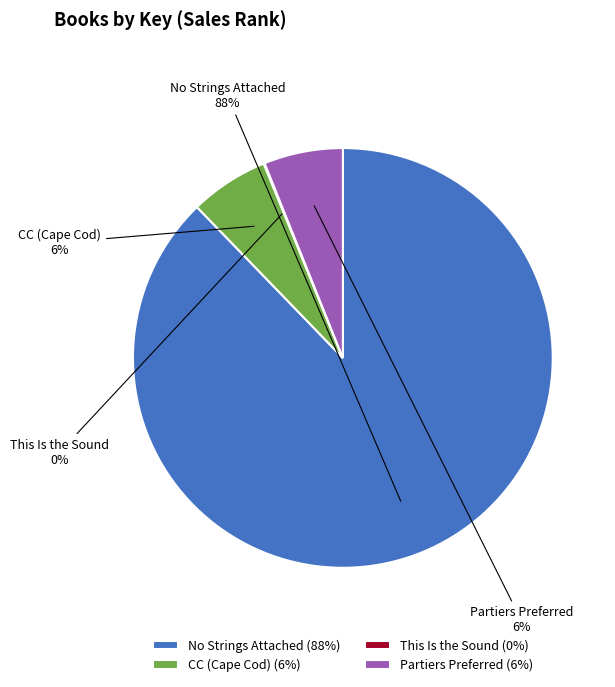

Is it true that Partiers Preferred is 6% of the pie?

True